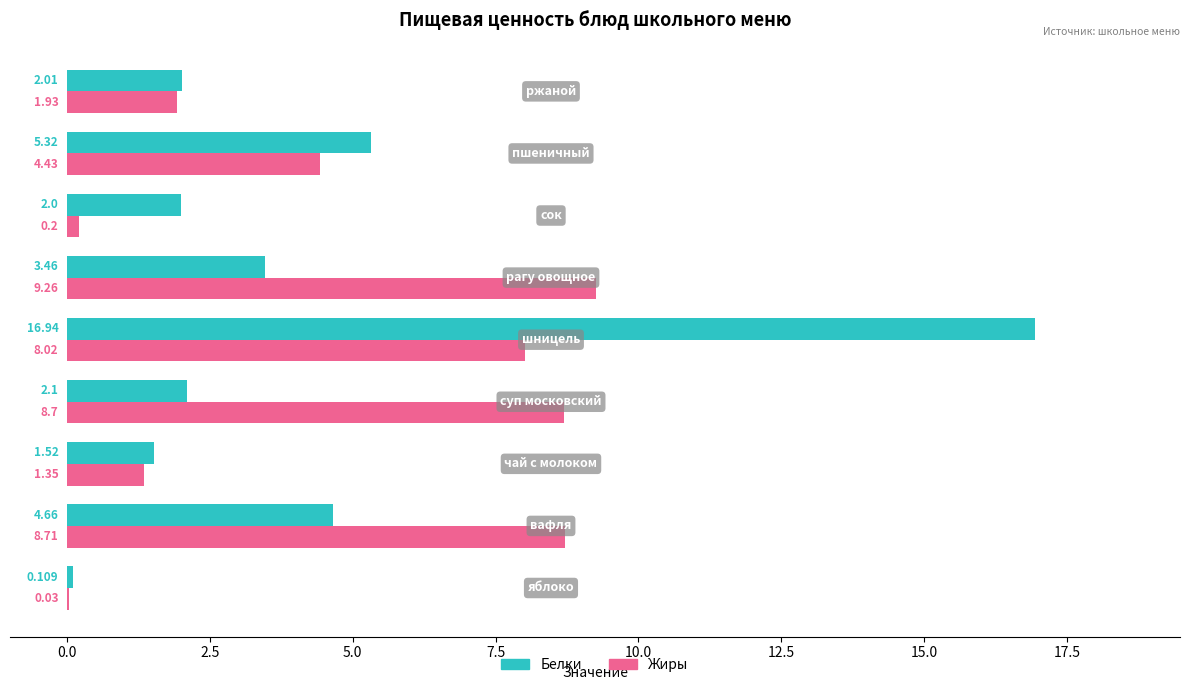

Which series has the largest total across all categories?

Жиры